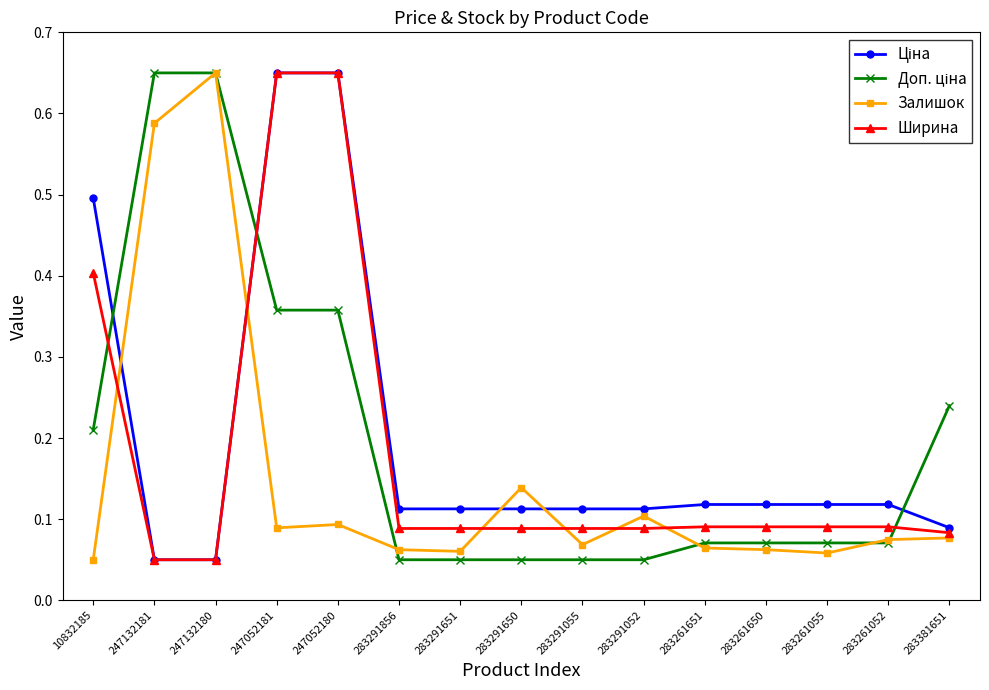

At which category does Залишок reach its first local peak?

247132180